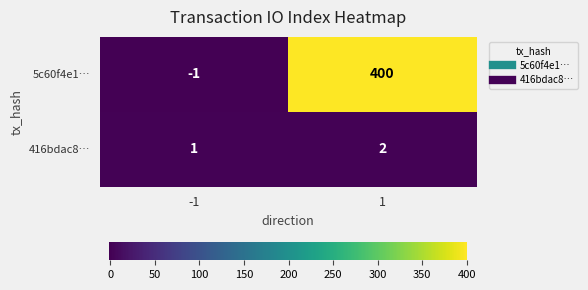

Rank the series by their average value, from highest to lowest.

5c60f4e1…, 416bdac8…